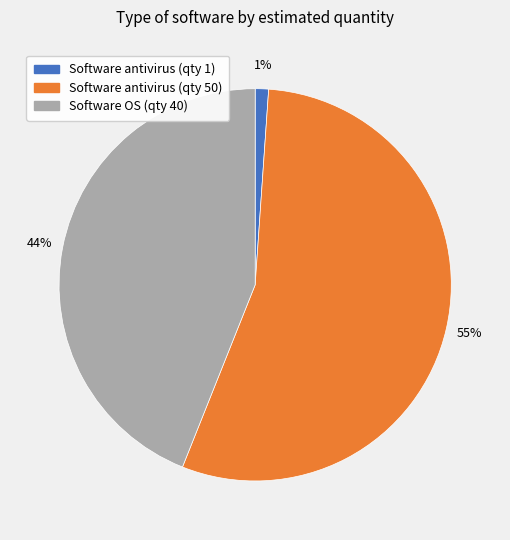

Which has a higher value, Software antivirus (qty 50) or Software OS (qty 40)?

Software antivirus (qty 50)